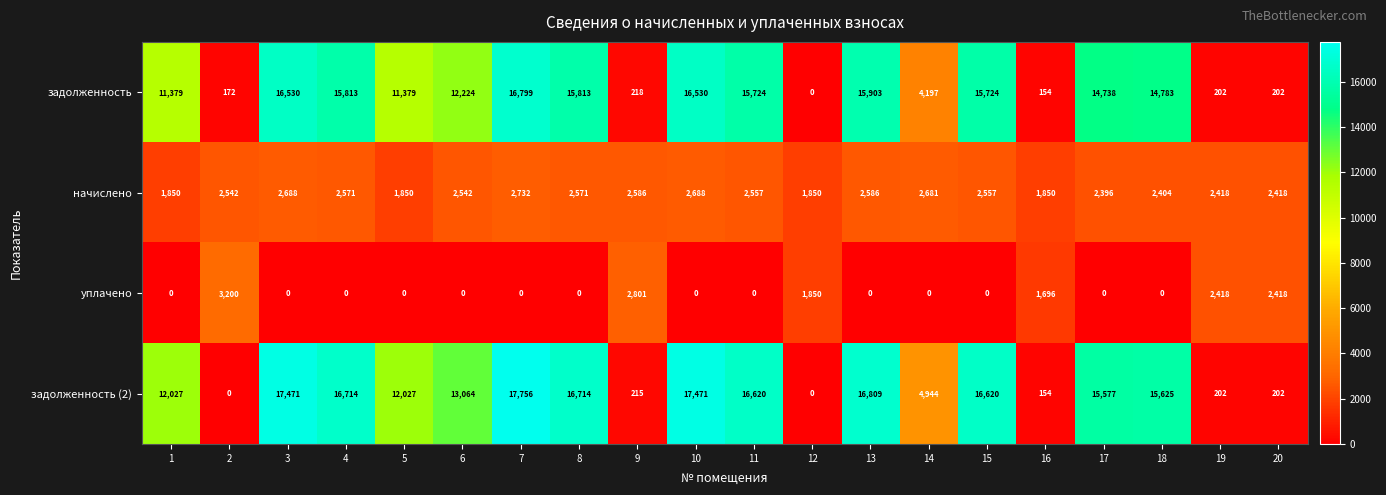

How many categories are shown in the chart?

20